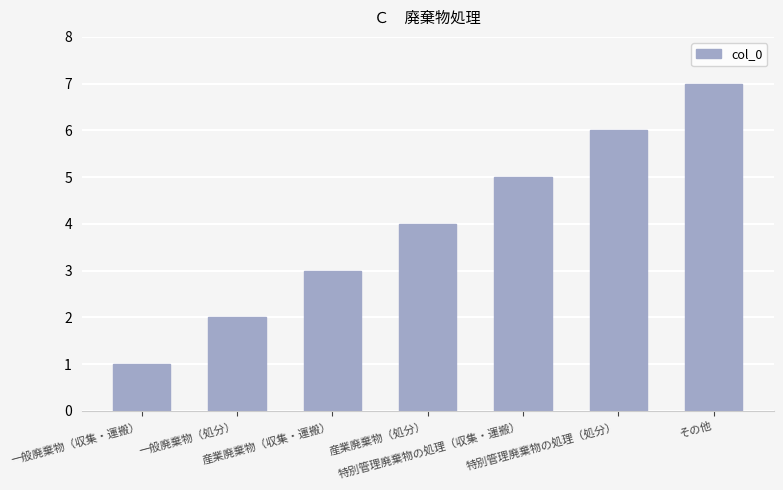

What is the greatest value displayed?

7